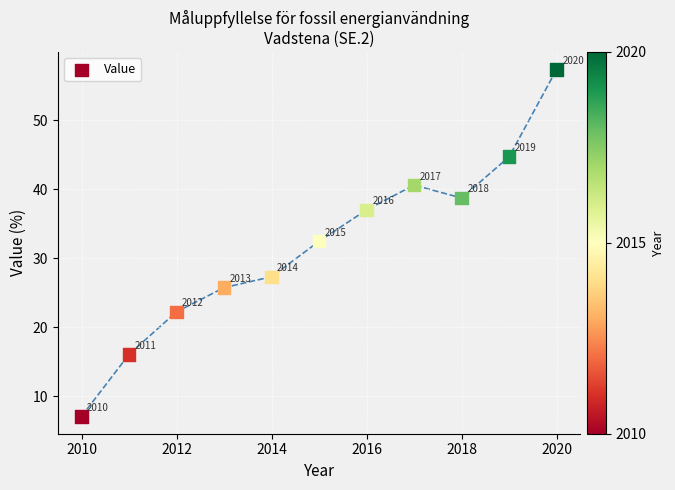

What is the range of X values (max minus min)?

10.0